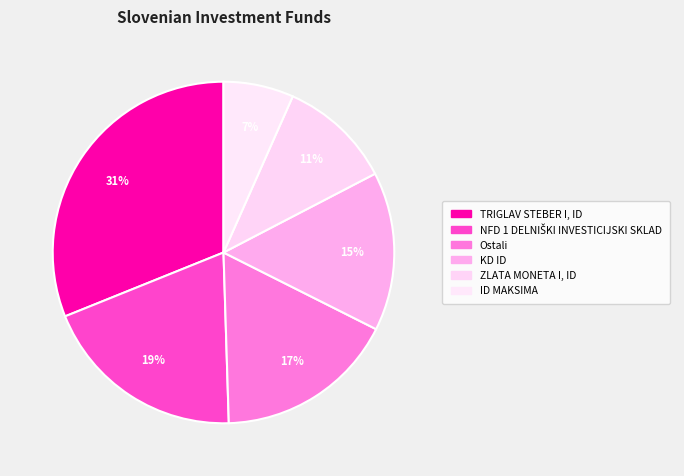

Count the number of slices in the pie.

6